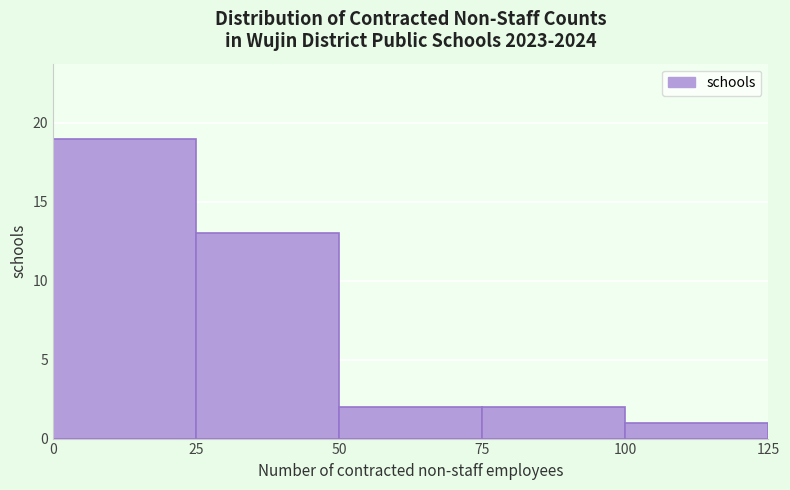

How tall is the bar that spans 25 to 50 on the x-axis? The values are not printed on the chart, so give them approximately, as read against the axis.

13